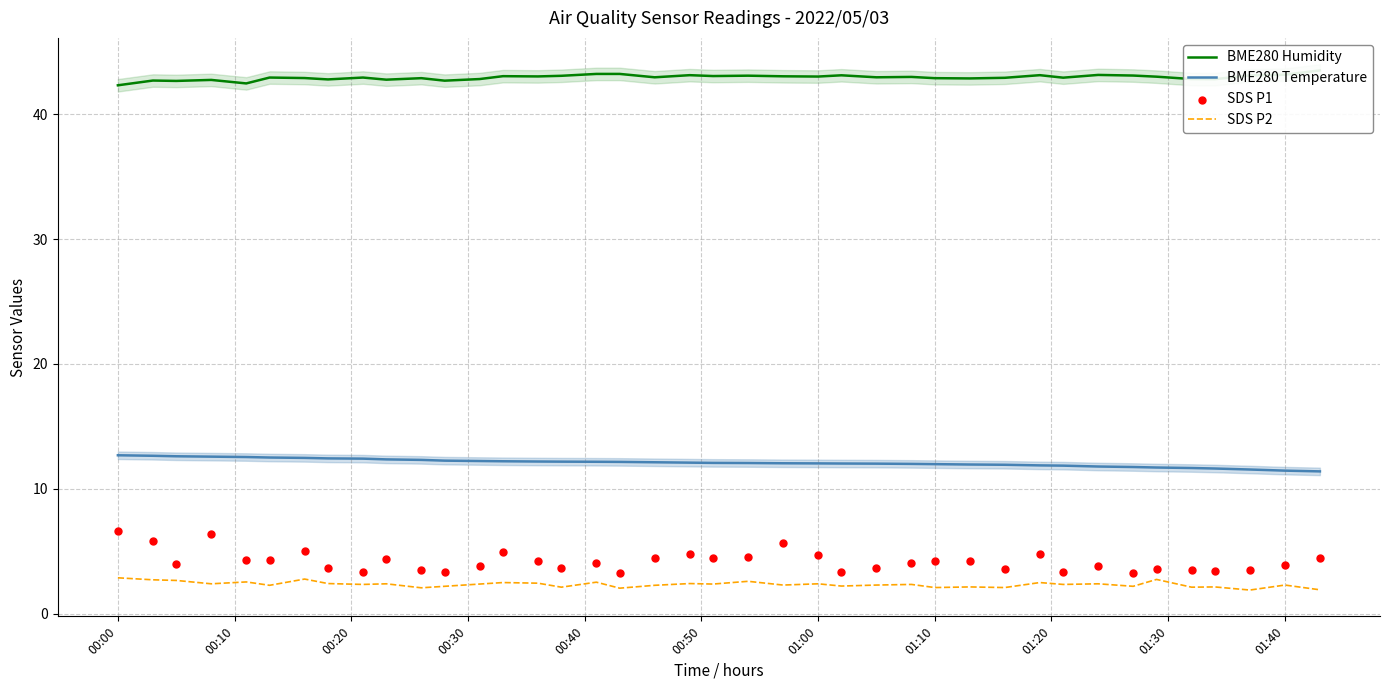

At which category is the sum across all series the highest?

00:00